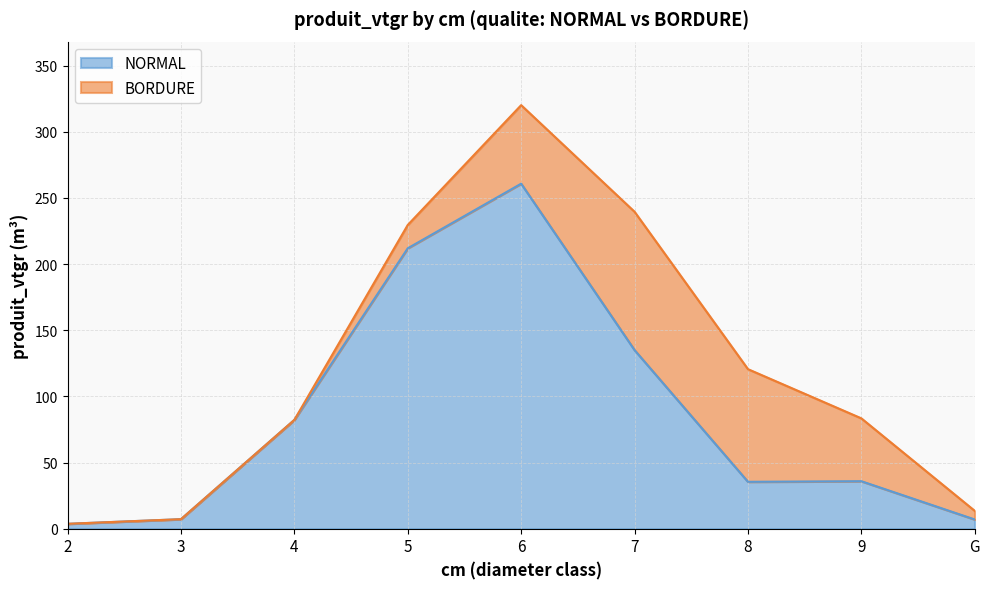

Approximately how many times larger is the value at 8 compared to 7?

0.3